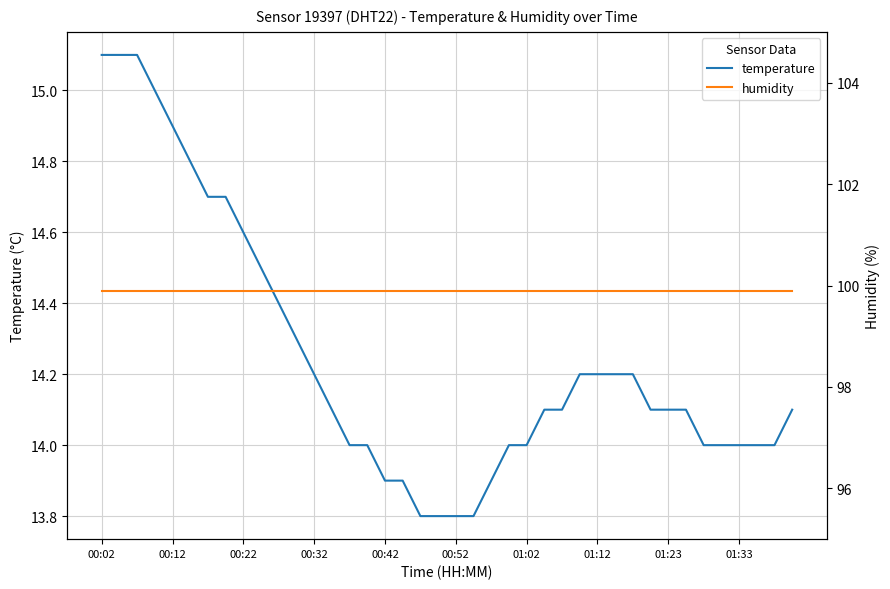

Does the chart display data point markers on the line(s)?

No